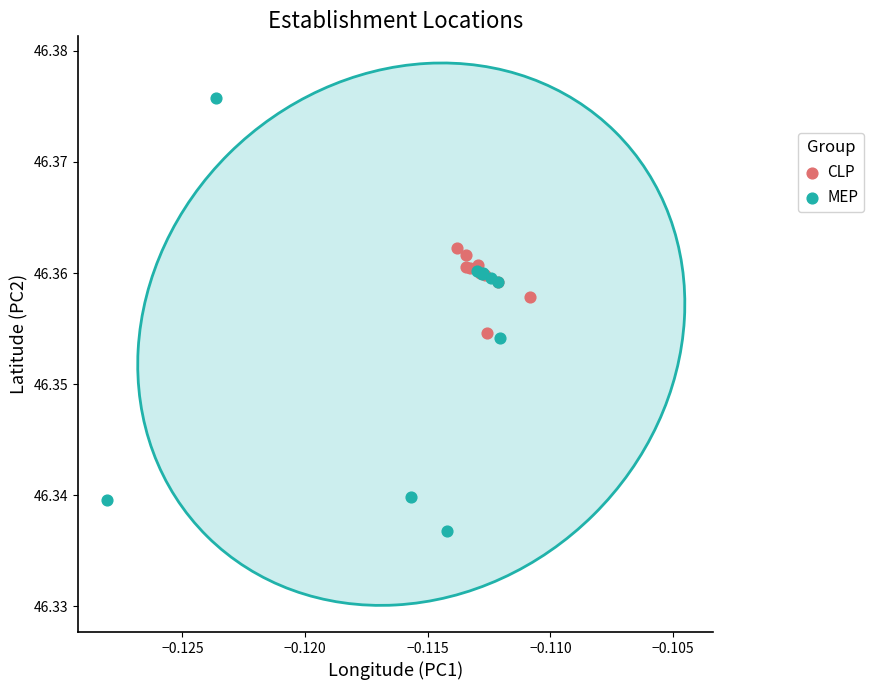

Which series contains the highest Y value?

MEP